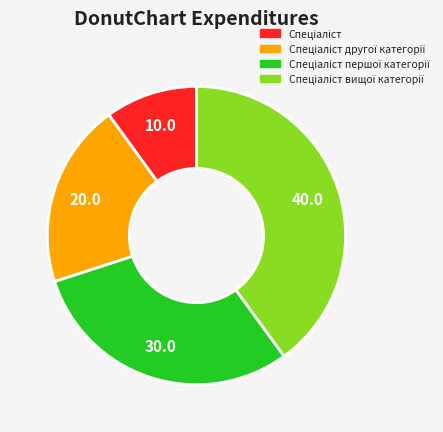

How many slices are in this pie chart?

4